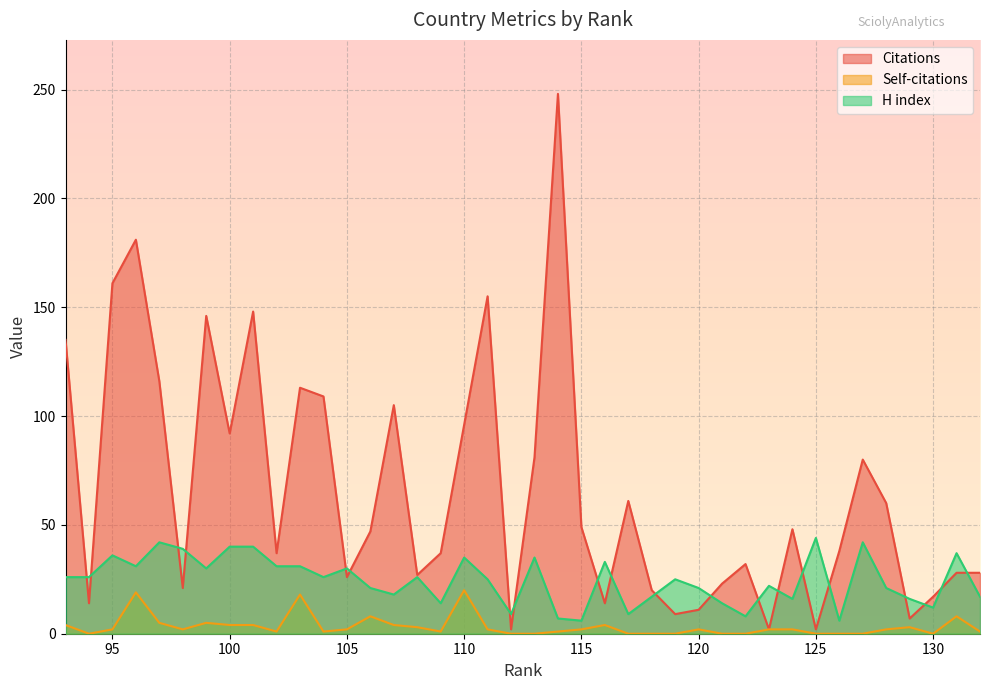

How many values in the H index series exceed 26?

16